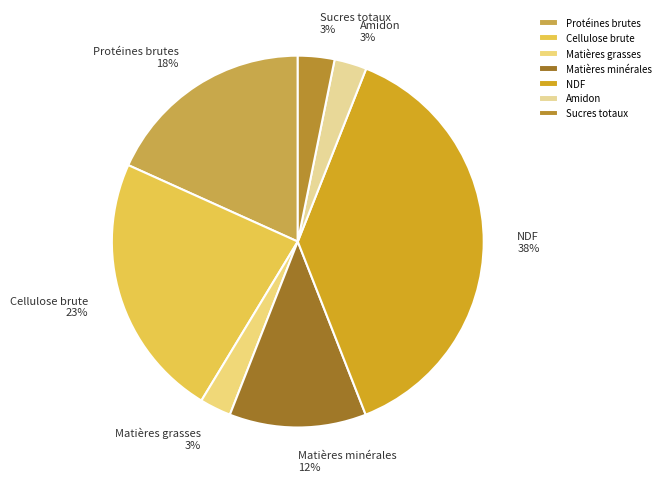

Combined, do Matières grasses and Amidon account for over 50%?

No